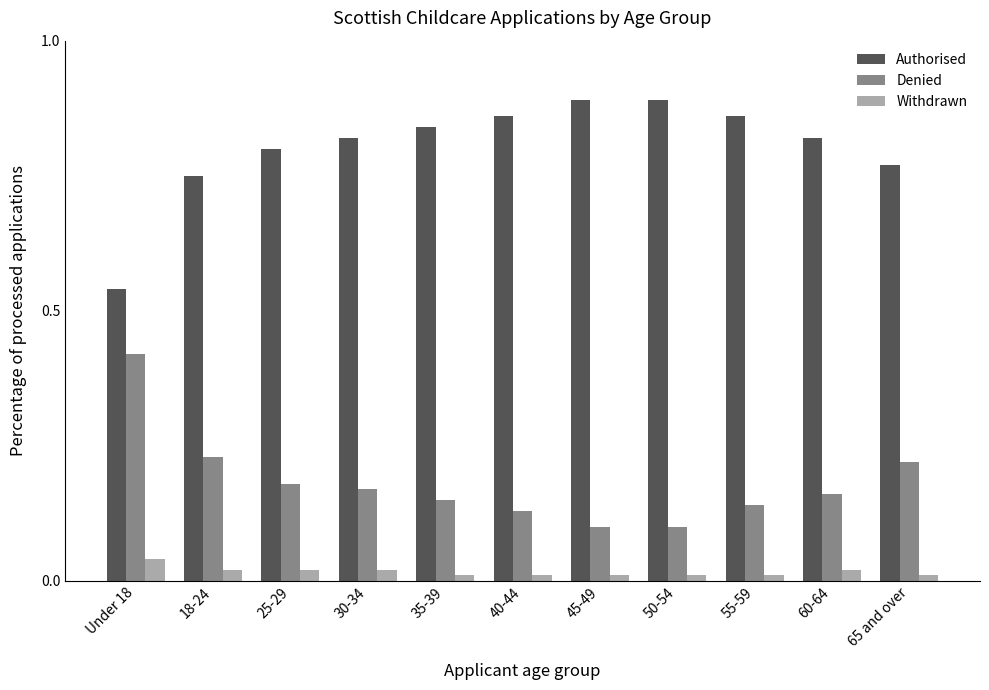

Count the Denied values in the range 0 to 1.

11